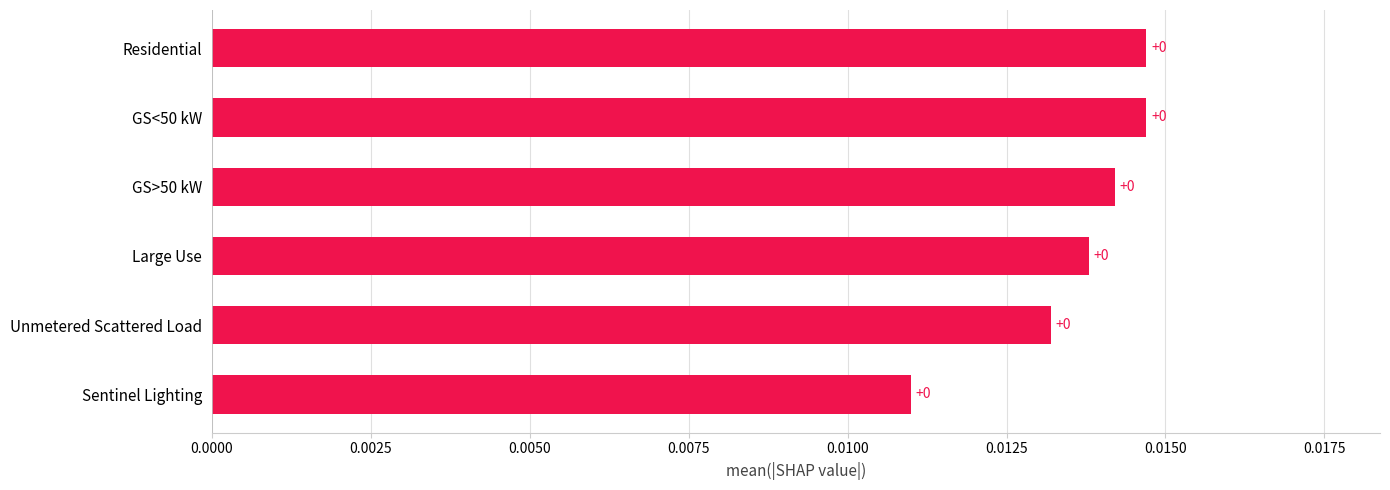

True or false: the data shows 0.0 at Residential.

True